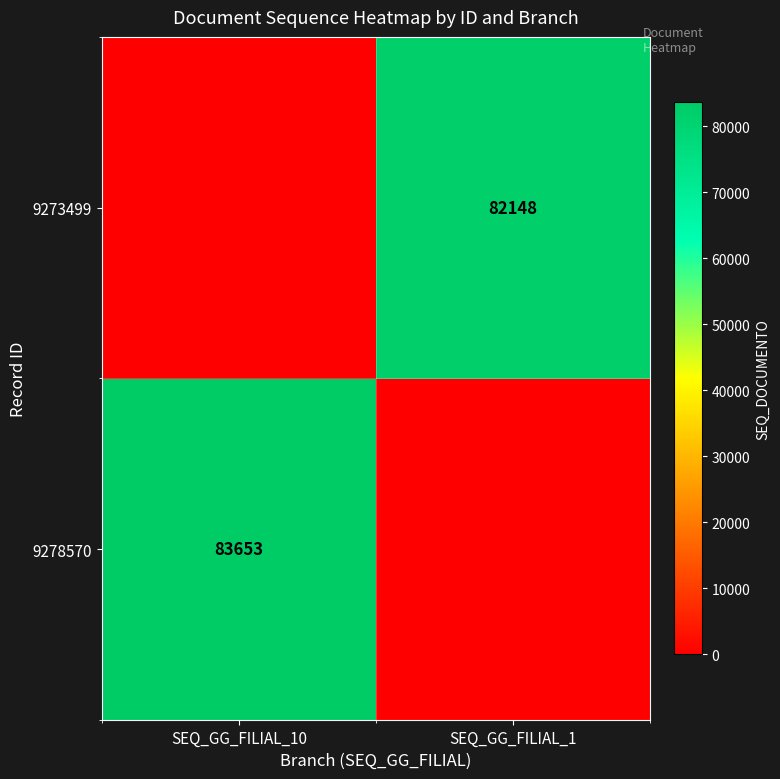

What is the spread (max minus min) of values at SEQ_GG_FILIAL_1?

82148